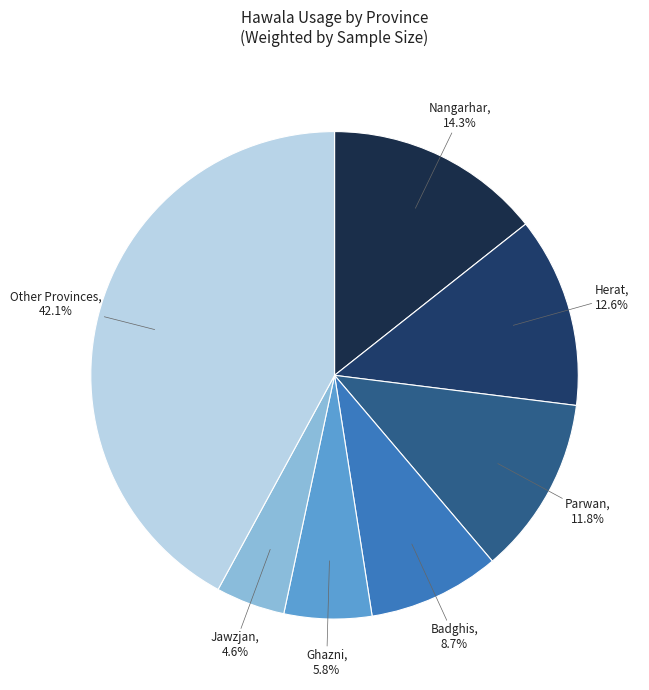

Is there any slice that represents more than half of the pie?

No